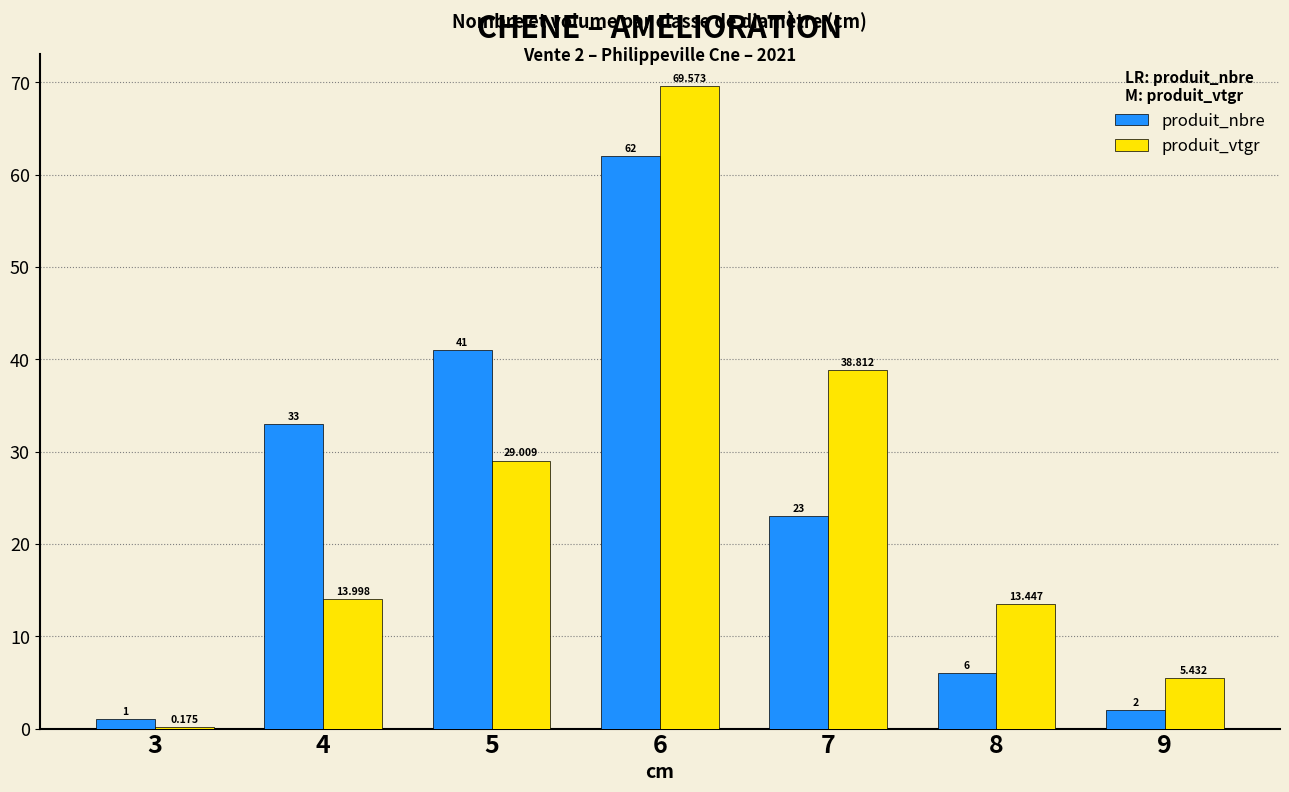

Is it true that produit_vtgr equals 53.4 at 7?

False